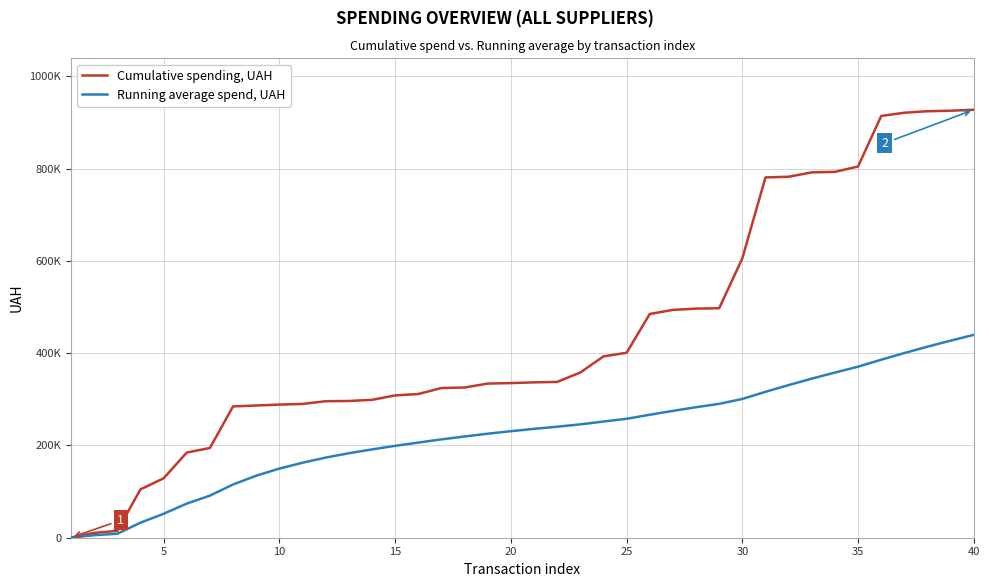

True or false: Running average spend, UAH and Cumulative spending, UAH intersect in this chart.

False